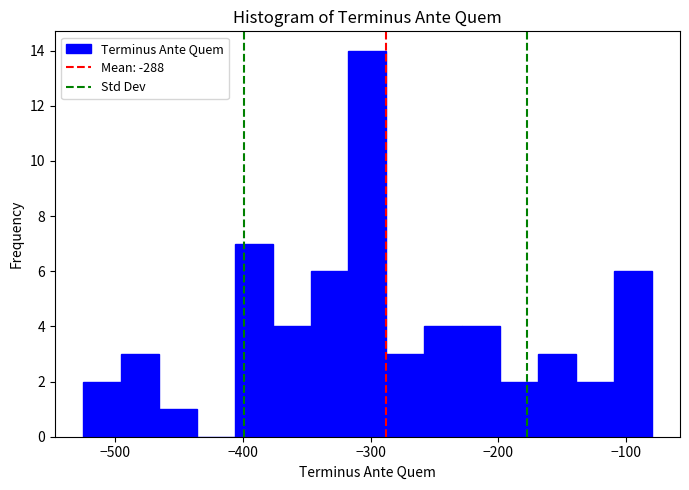

Read against the x-axis, roughly where is the centre of the tallest bar?

-300